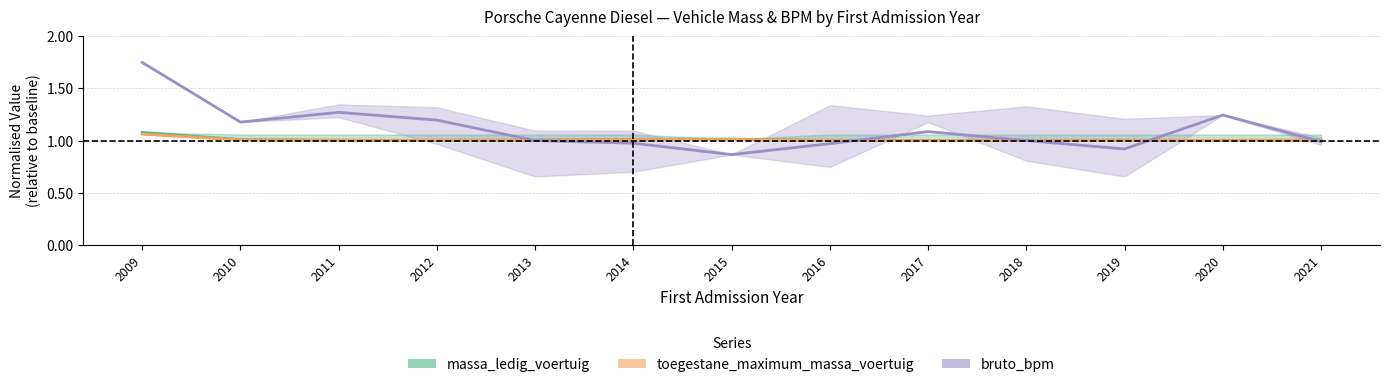

Is this an area chart (filled region under the line)?

No